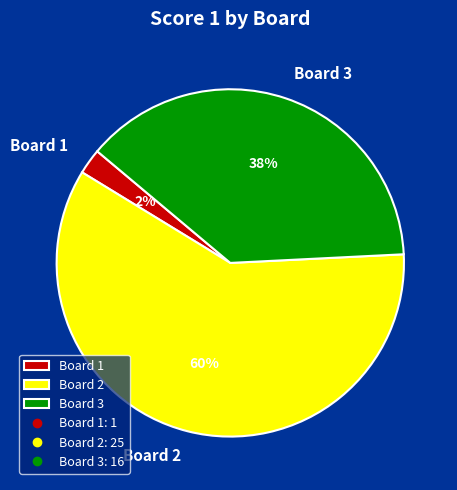

Count the number of slices in the pie.

3